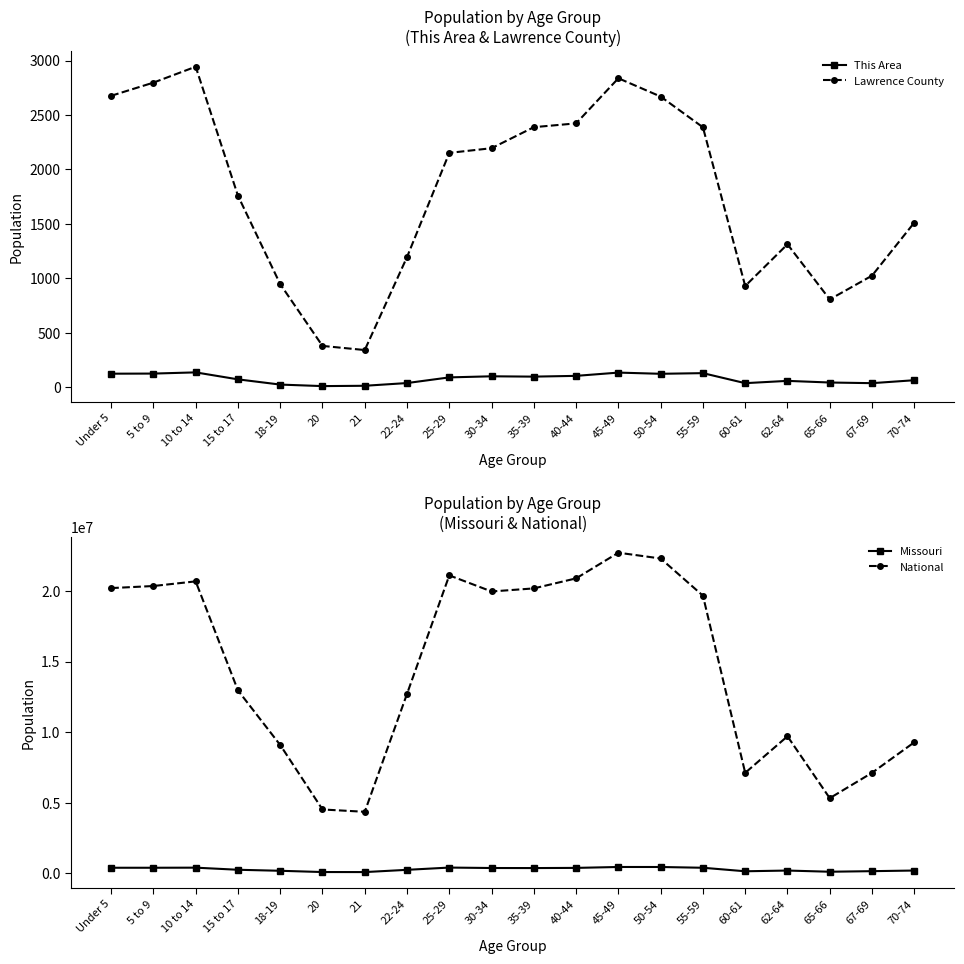

Is it true that National equals 2661603 at 20?

False